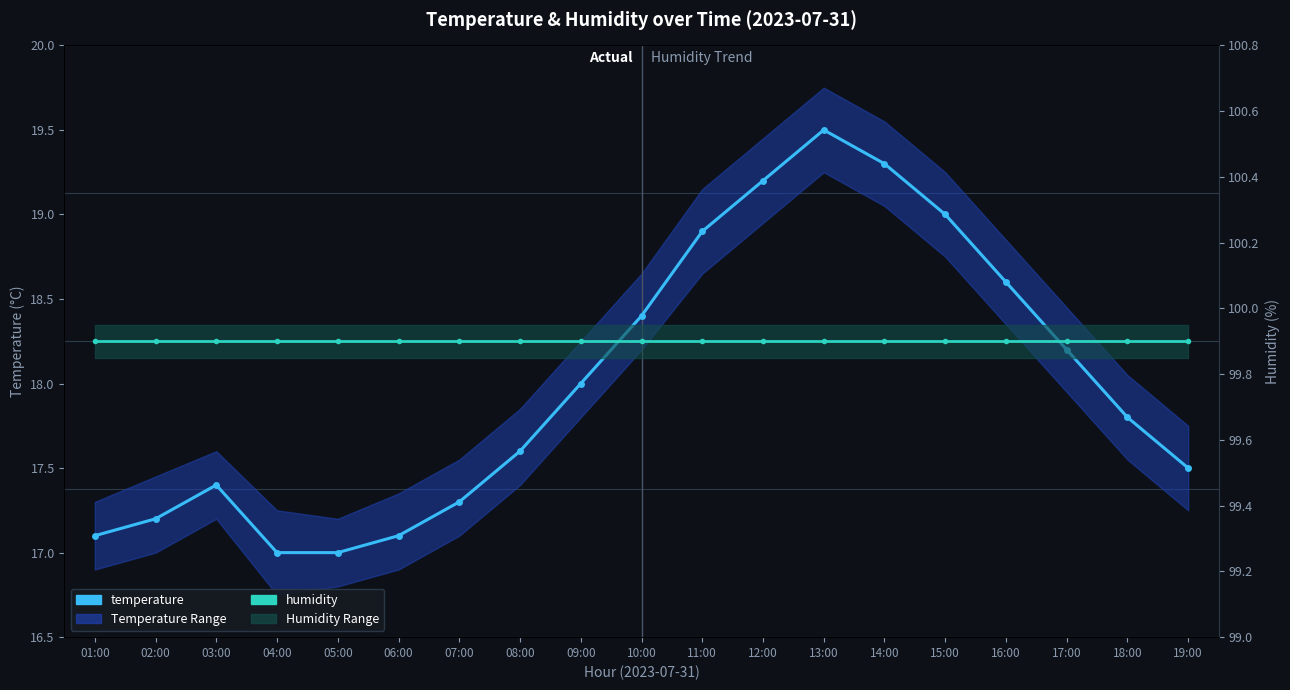

At which category does the chart reach its minimum across all series?

04:00